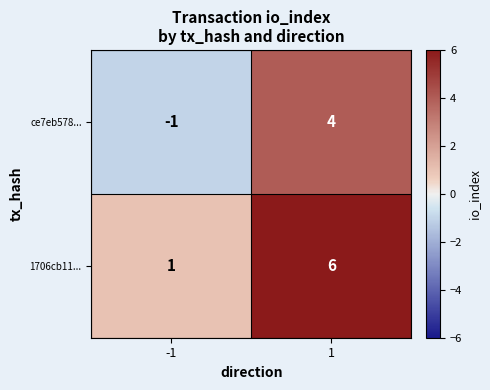

What is the sum of the ce7eb578... values at 1 and -1?

3